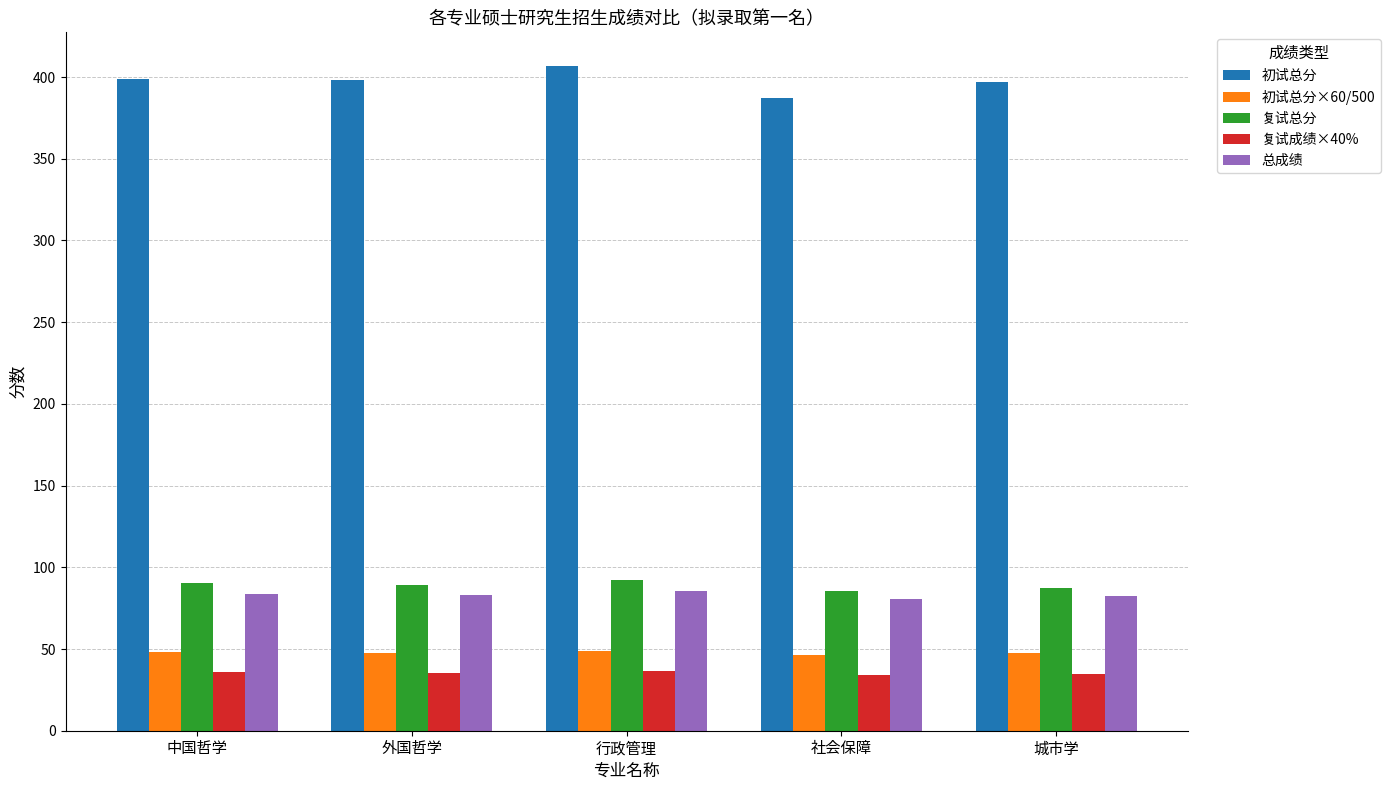

Is it true that 初试总分 equals 283.7 at 行政管理?

False